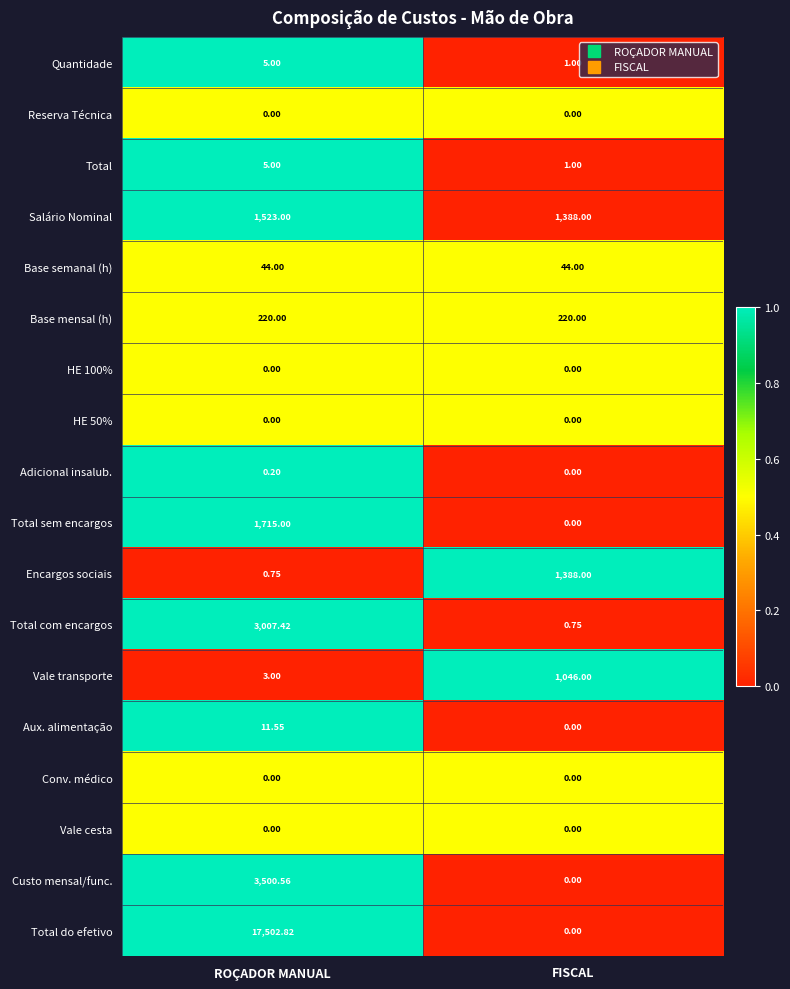

List the labels in order of Total com encargos value, smallest first.

FISCAL, ROÇADOR MANUAL